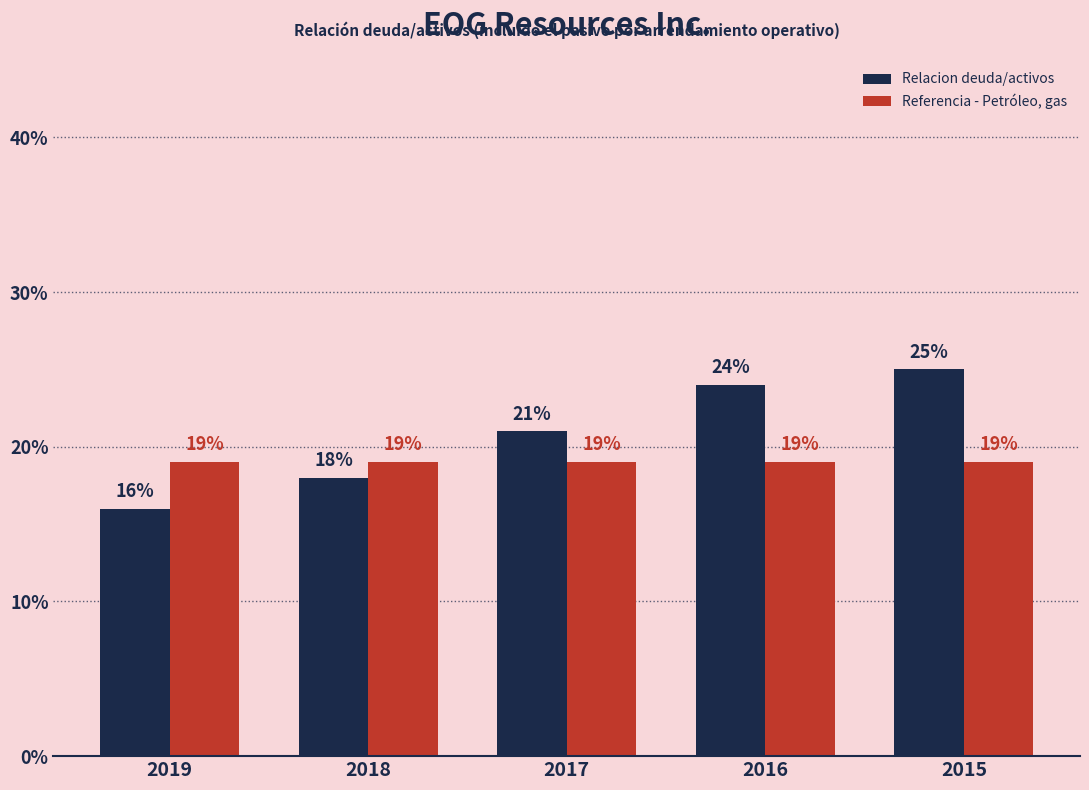

True or false: Relacion deuda/activos has a value of 0.4 at 2015.

False